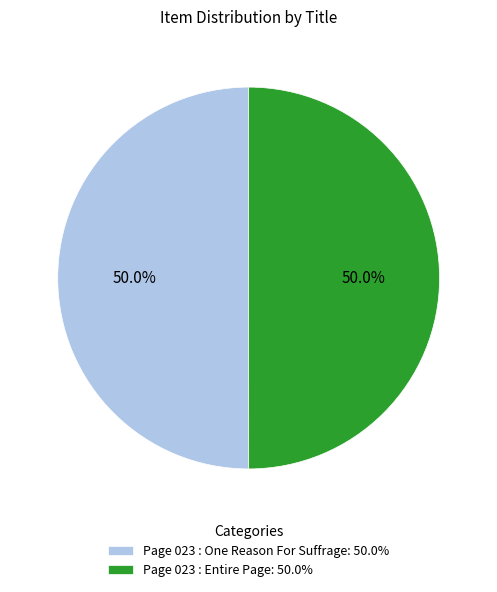

How much of the chart is everything except Page 023 : Entire Page: 50.0%?

50.0%